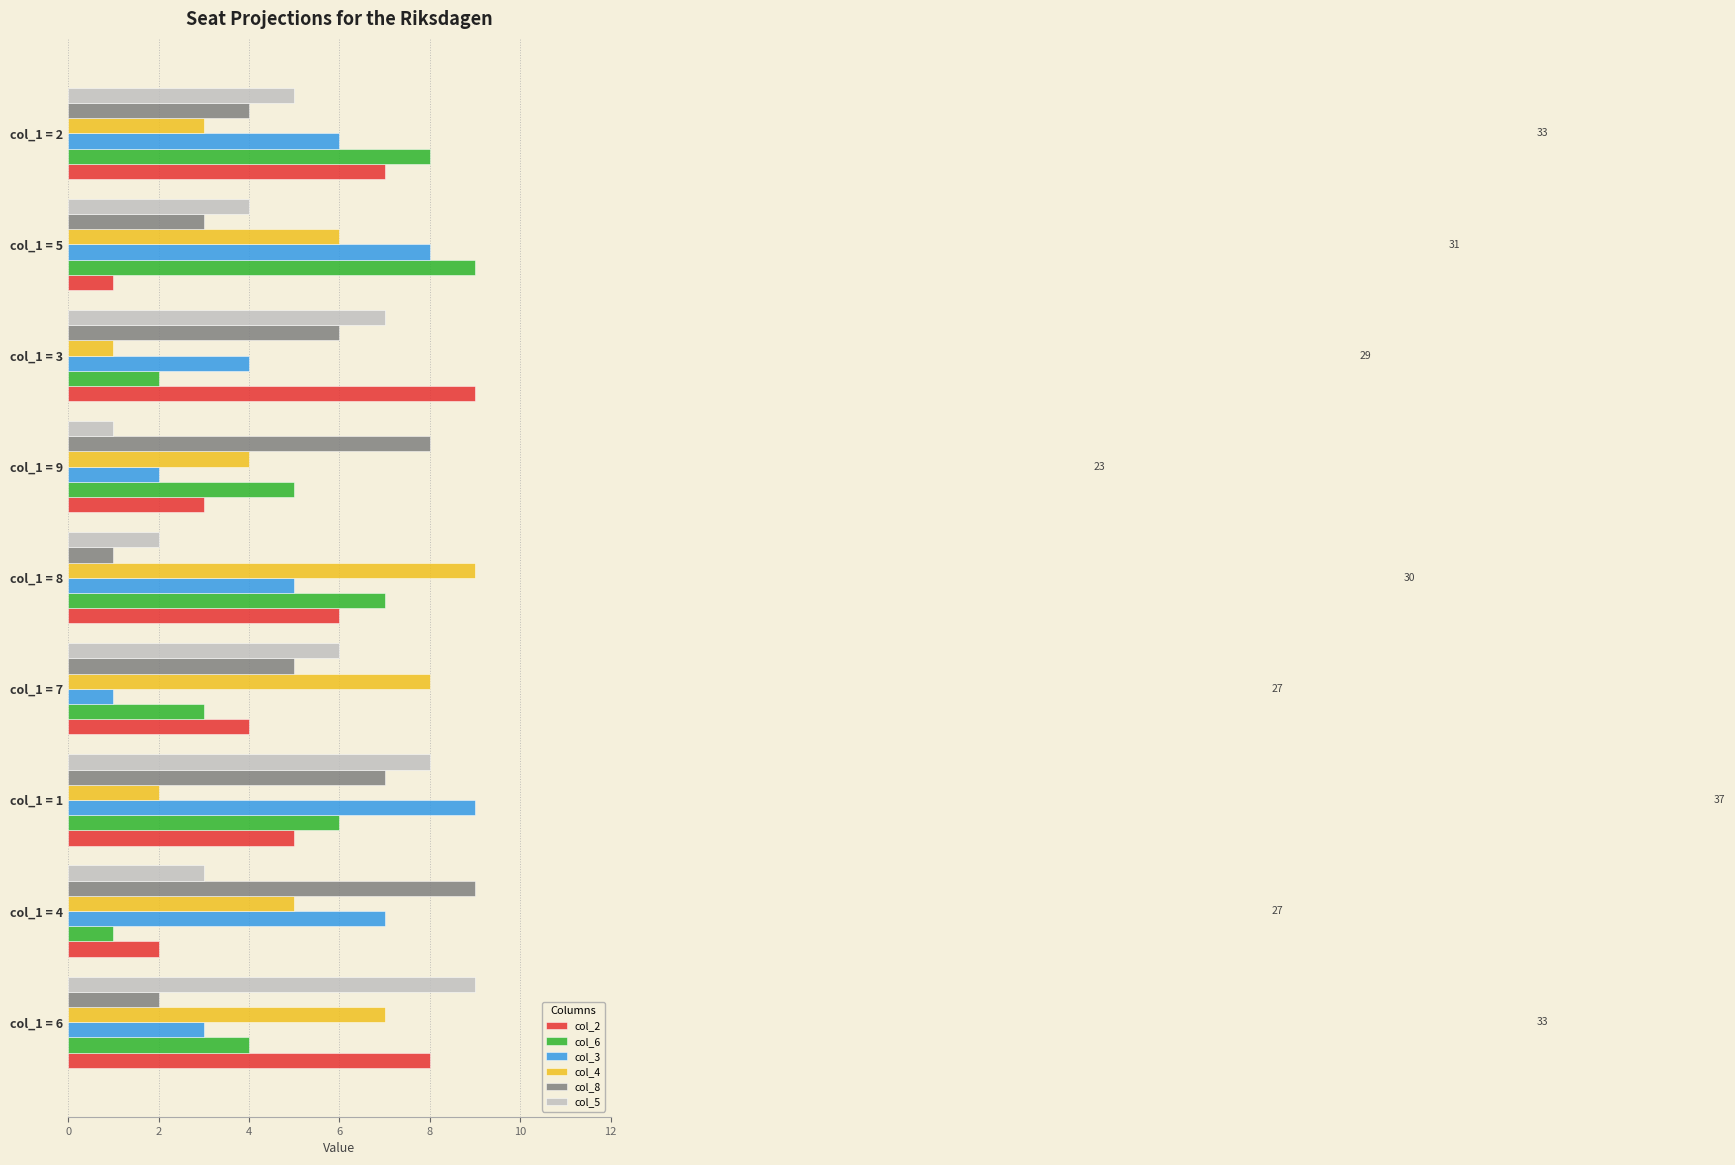

The col_4 series shows 4 at col_1 = 9. True or false?

True